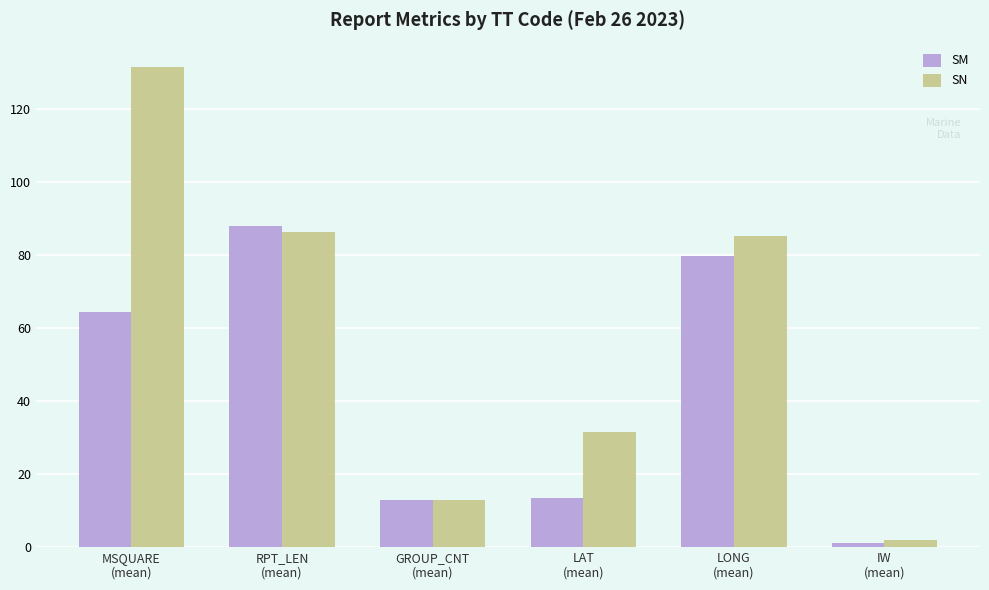

What is the value of the SN bar at the 5th from the left?

85.2